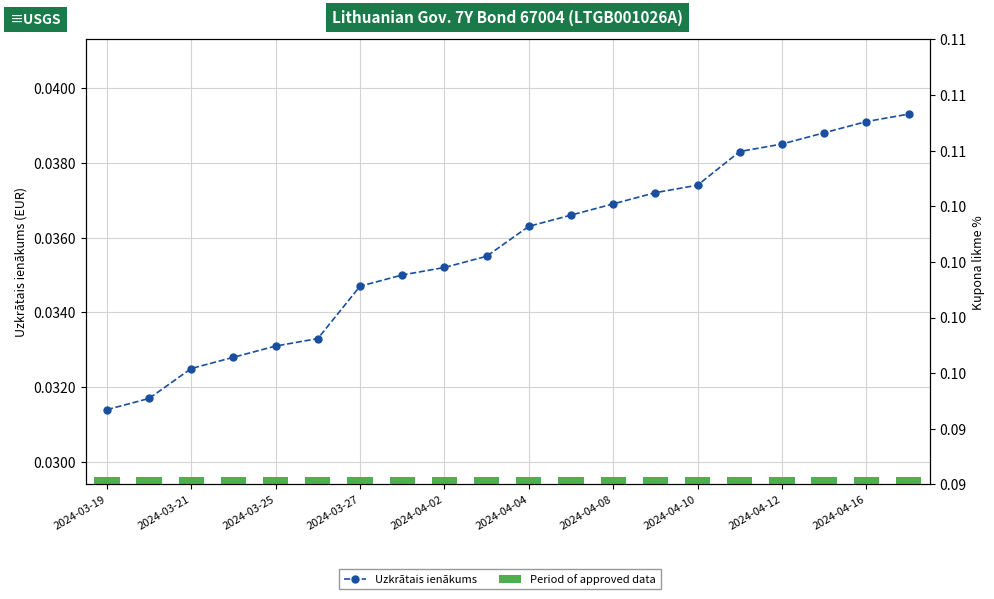

What position from the right is 11?

9